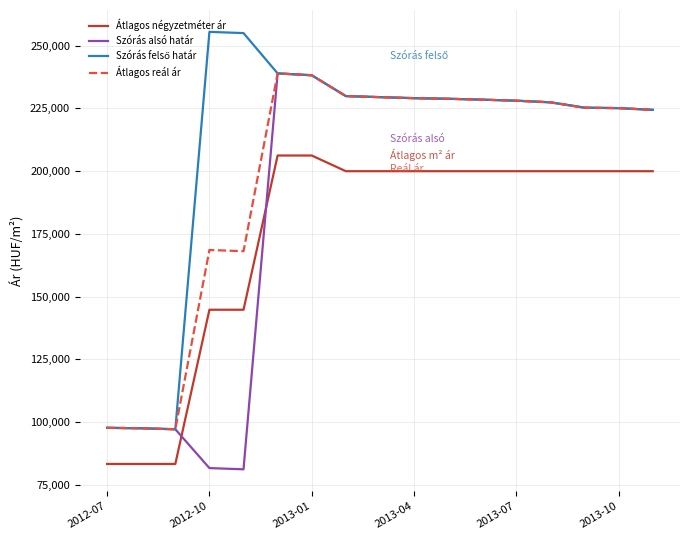

True or false: Átlagos reál ár and Átlagos négyzetméter ár intersect in this chart.

False